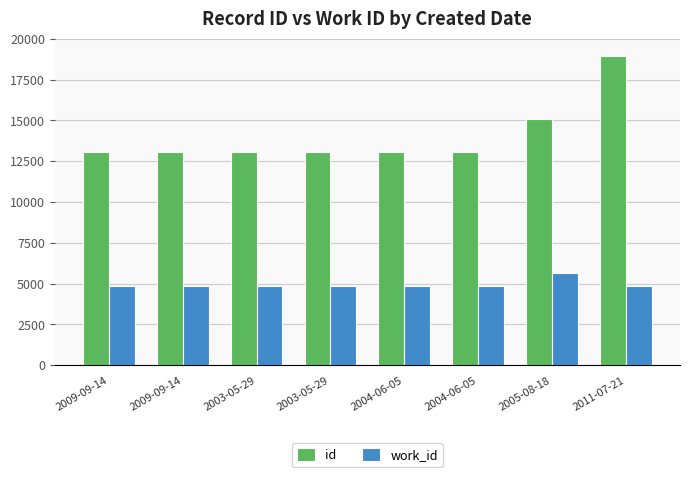

What is the sum of the work_id values at 2004-06-05 and 2003-05-29?

9750